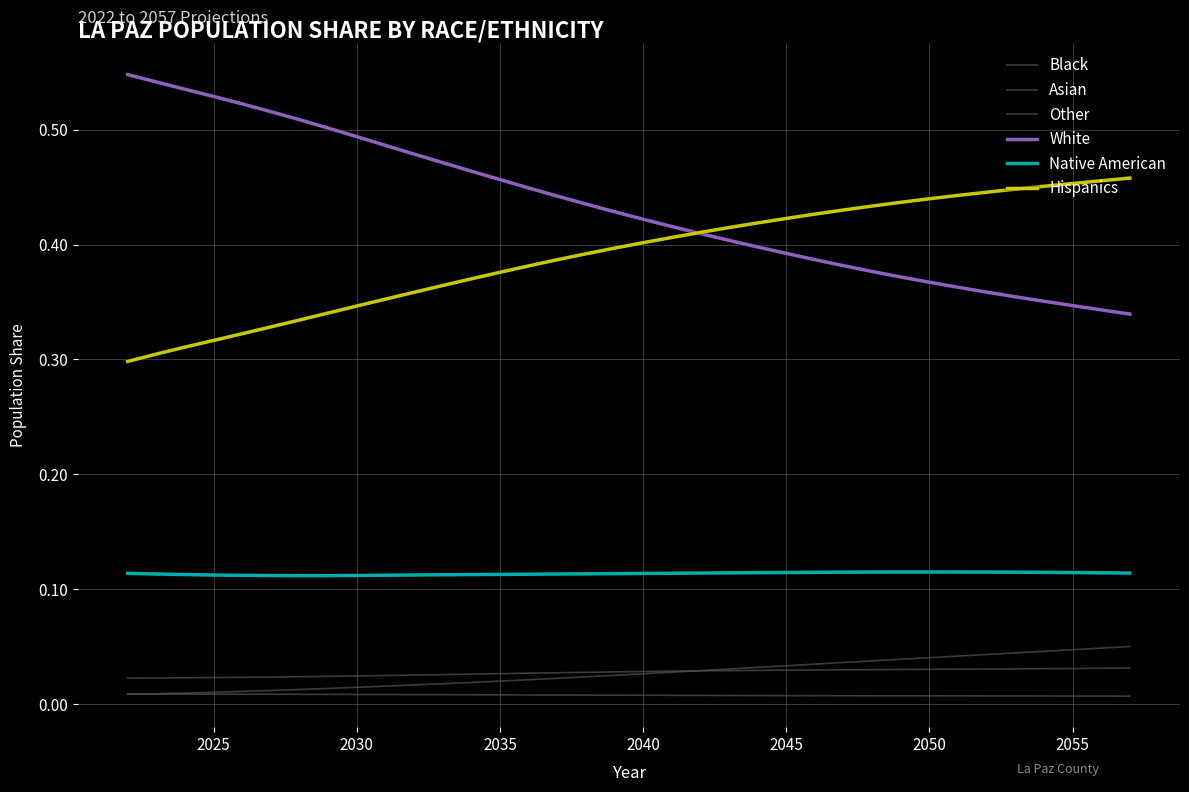

True or false: Native American has more than 2 points higher than both neighbors.

False